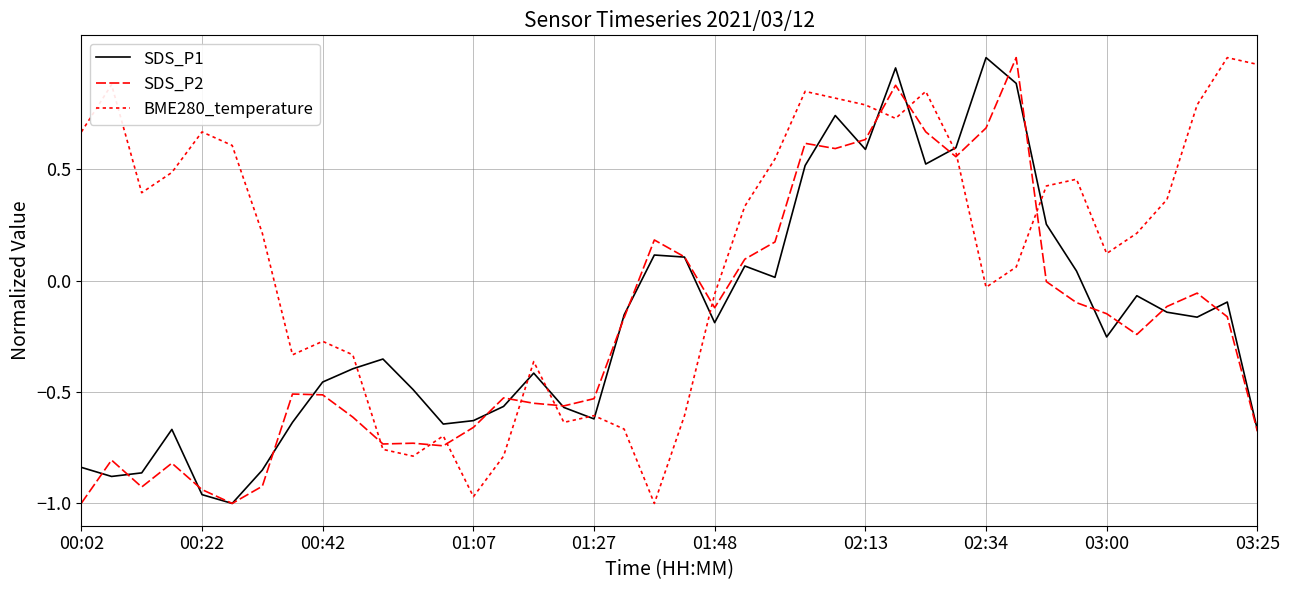

Rank the series by their maximum value, from lowest to highest.

SDS_P1, SDS_P2, BME280_temperature